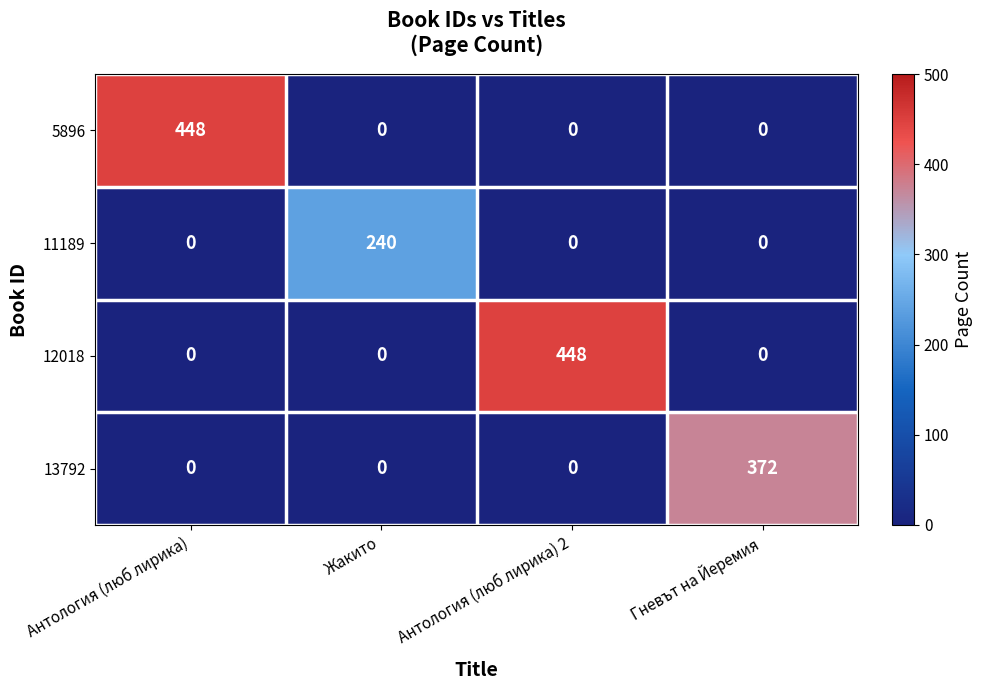

What is the total value across all series at Гневът на Йеремия?

372